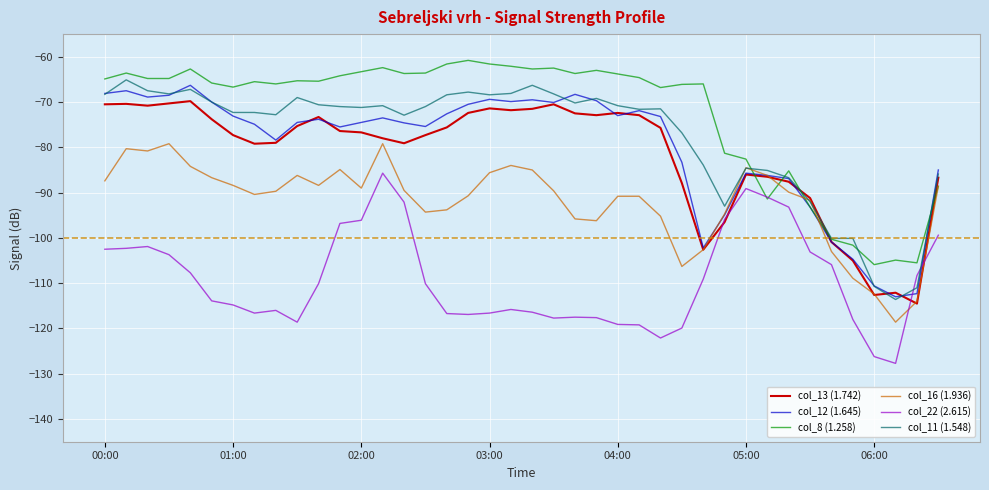

Count the number of data series in this chart.

6